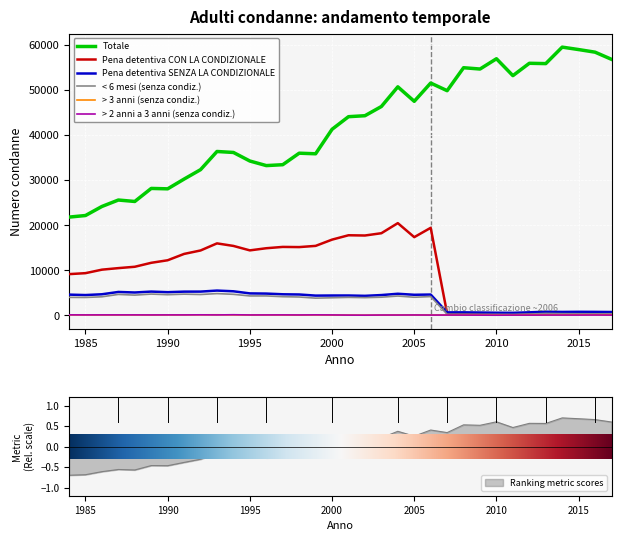

What is the smallest value displayed?

31